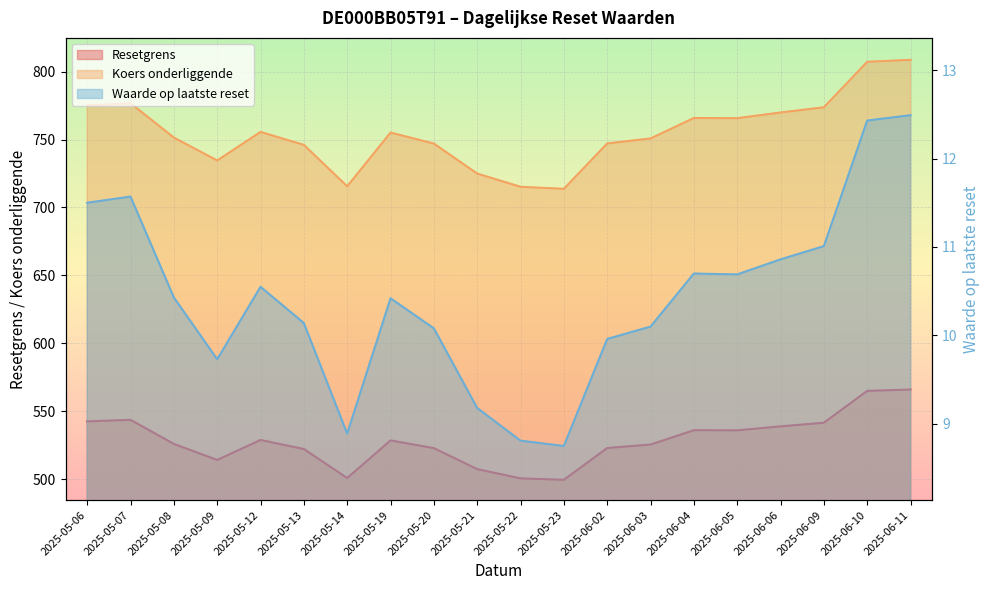

Reading left to right, list all the values displayed in this chart.

Resetgrens: 542.6	543.7	526.0	514.2	528.9	522.2	500.9	528.6	522.9	507.5	500.6	499.6	523.0	525.5	536.1	536.0	538.9	541.6	565.0	566.0
Koers onderliggende: 775.1	776.7	751.5	734.6	755.6	746.1	715.6	755.1	747.0	725.0	715.2	713.7	747.1	750.8	765.8	765.7	769.9	773.7	807.2	808.6
Waarde op laatste reset: 11.5	11.6	10.4	9.7	10.6	10.1	8.9	10.4	10.1	9.2	8.8	8.8	10.0	10.1	10.7	10.7	10.9	11.0	12.4	12.5